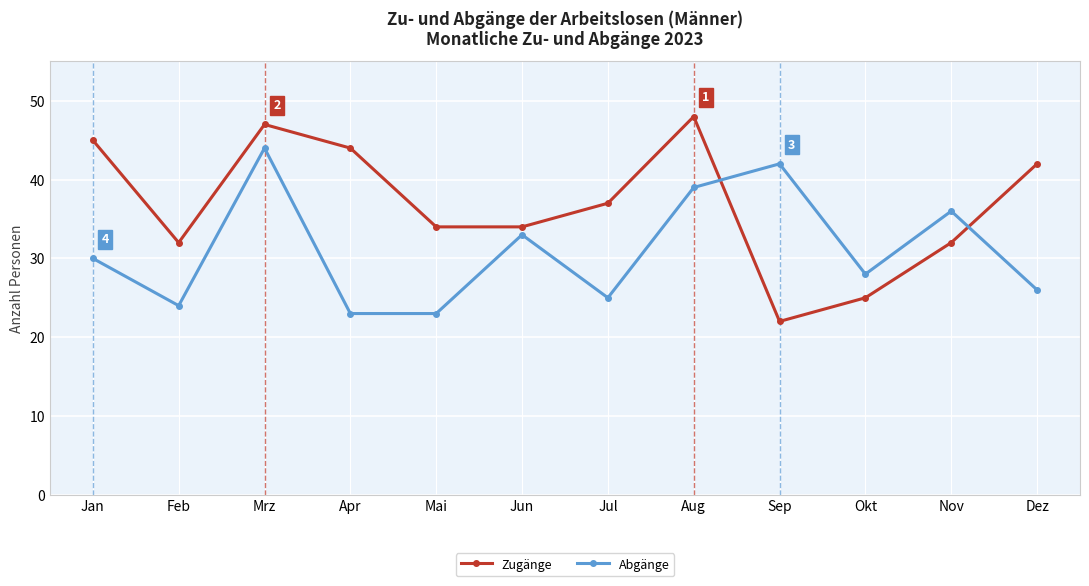

The value of Abgänge at Jul is 11. True or false?

False